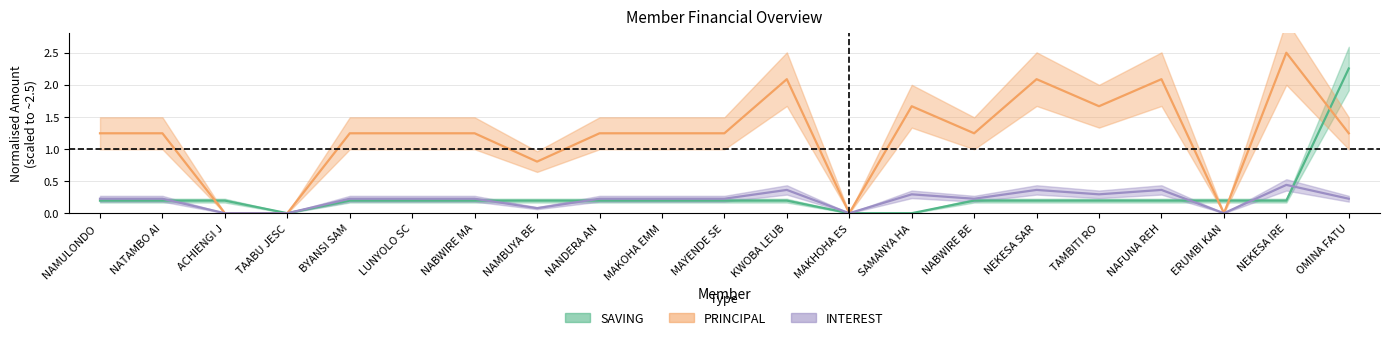

Which series has the widest spread of values?

PRINCIPAL